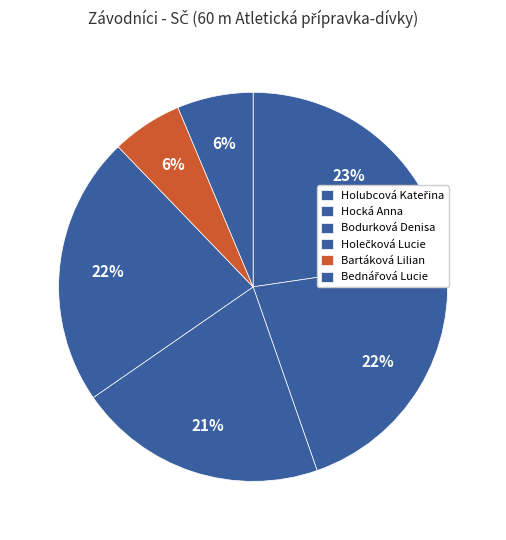

Is there a majority slice in this chart?

No